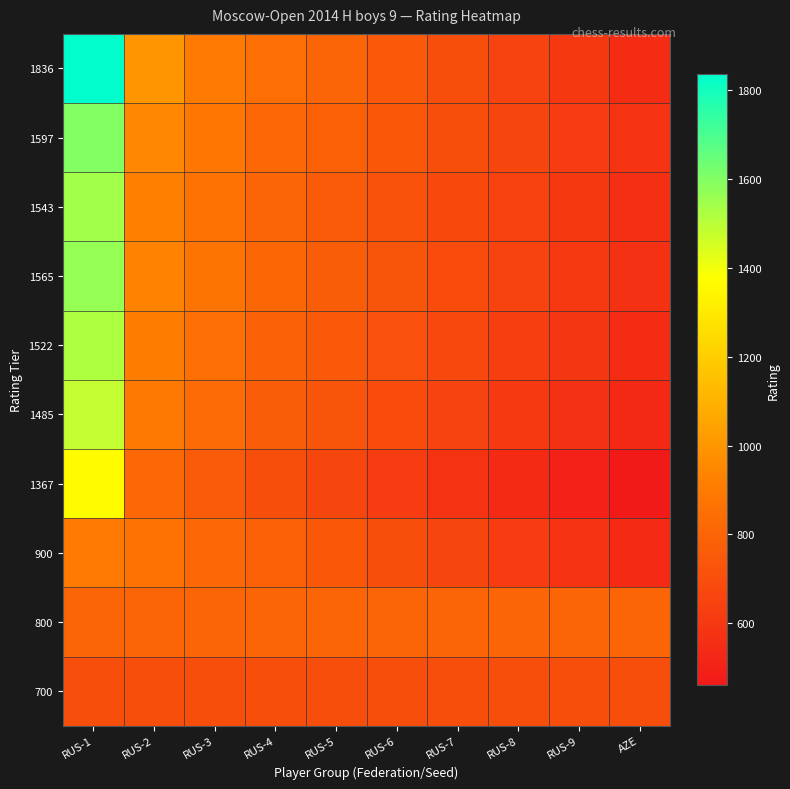

At which category is the sum across all series the highest?

RUS-1